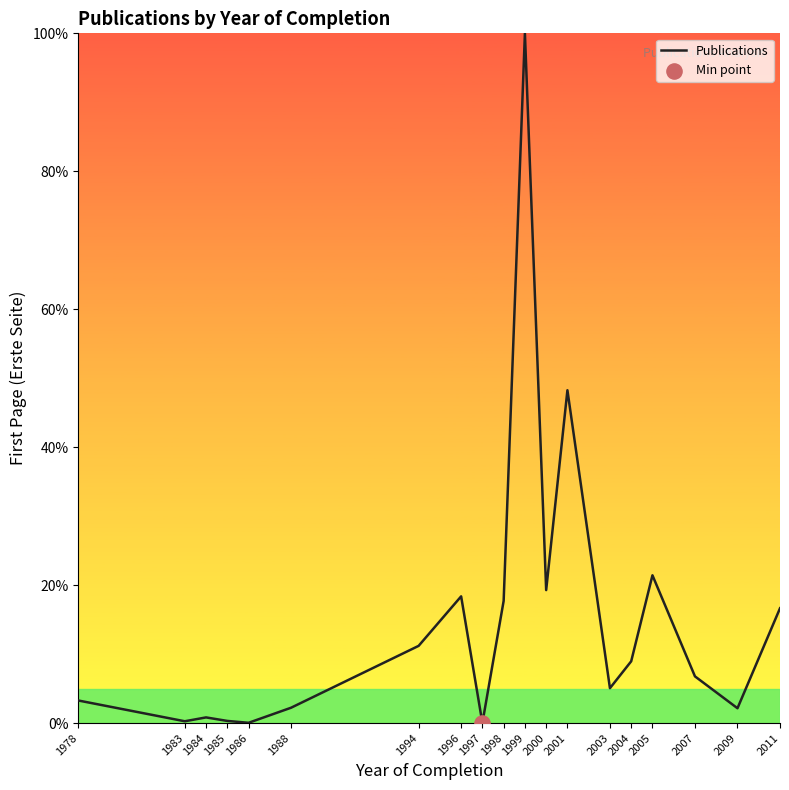

Approximately how many times larger is the value at 2003 compared to 1996?

0.3